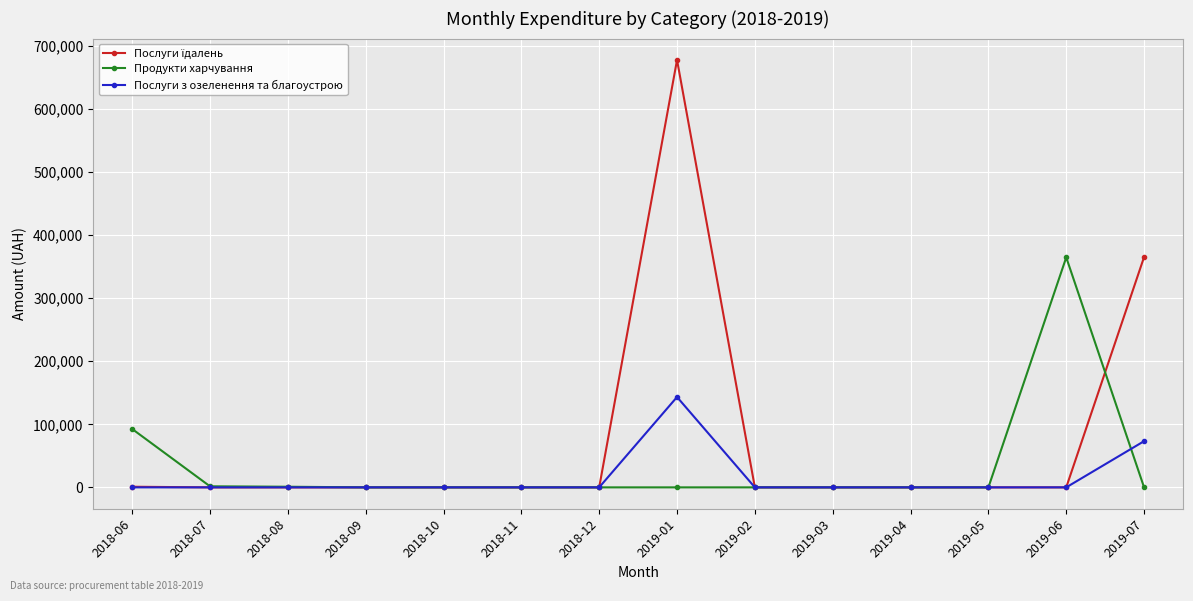

The value of Послуги з озеленення та благоустрою at 2018-07 is 0.0. True or false?

True